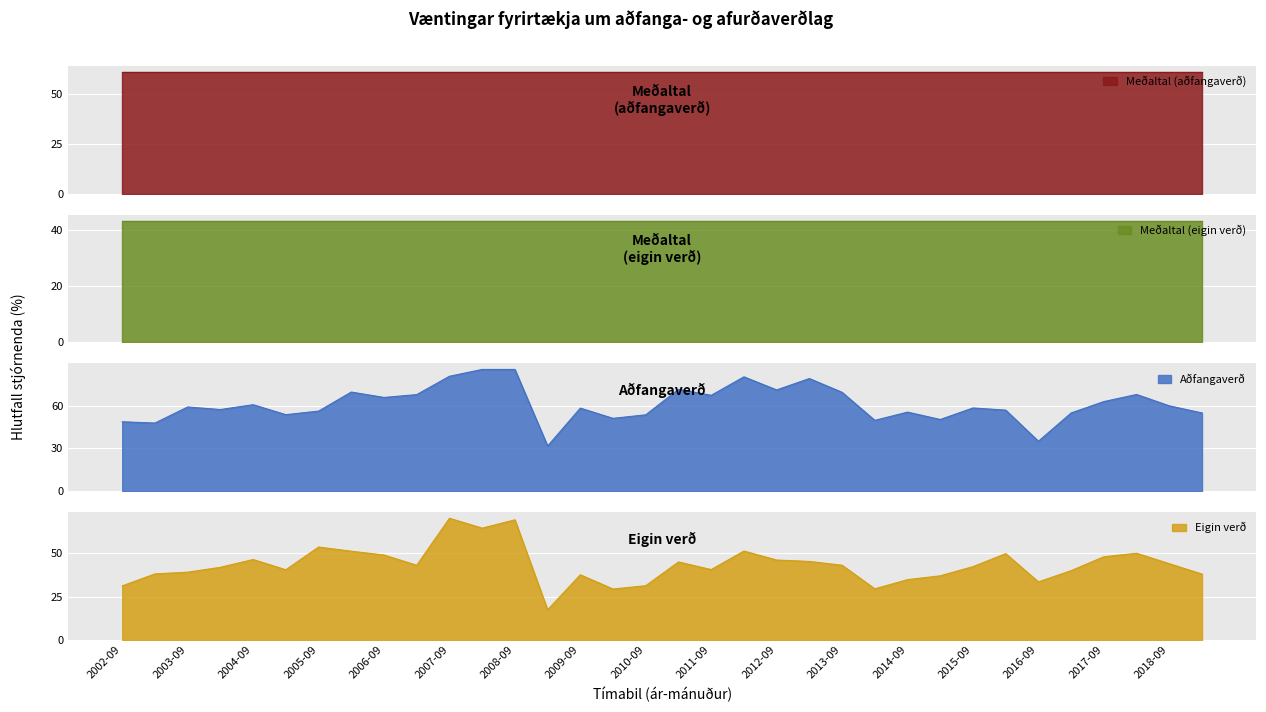

True or false: Eigin verð has a value of 76.2 at 2018-09.

False